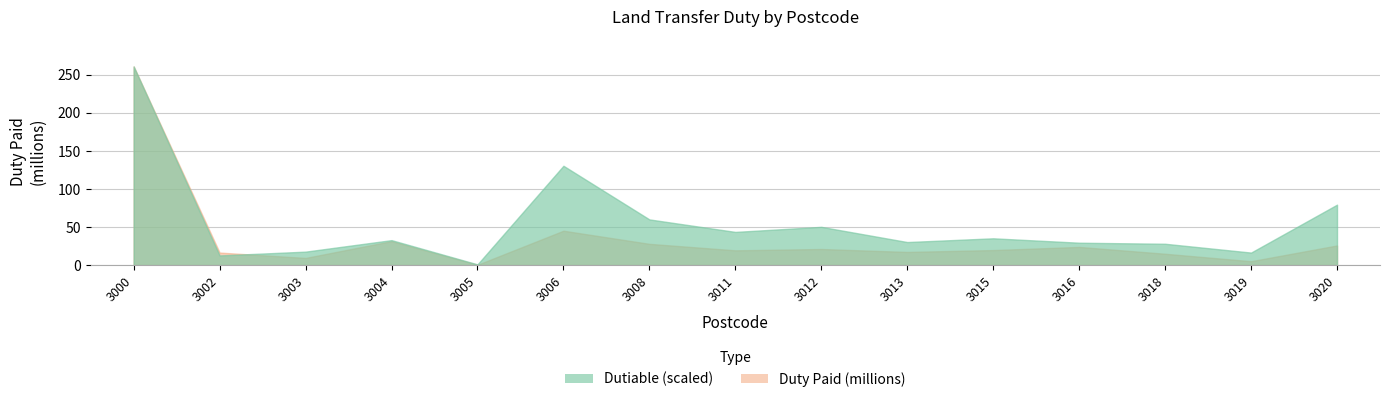

True or false: Duty Paid has a value of 1492014 at 3019.

False